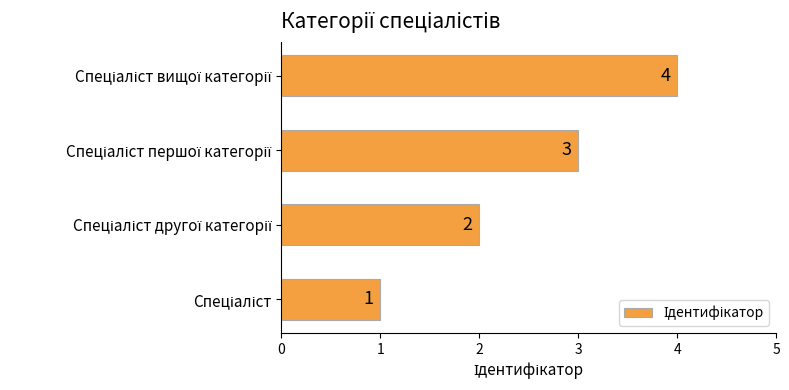

What is the smallest value displayed?

1